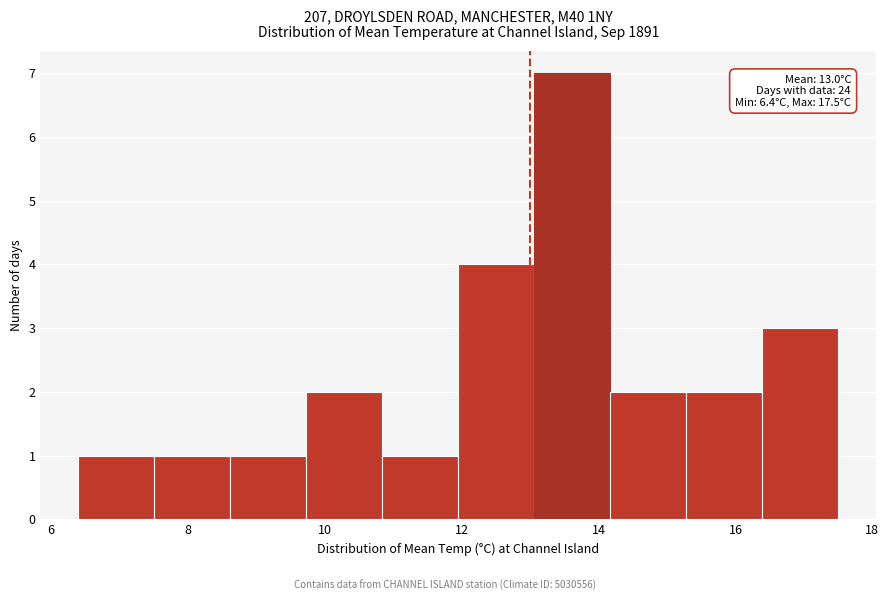

Over which range of the x-axis is the bar tallest?

13.0 to 14.2